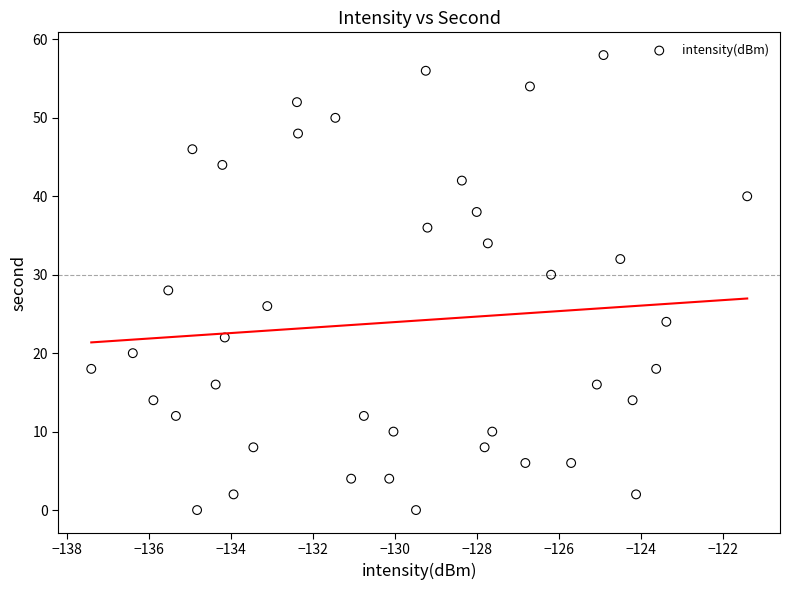

What is the range of Y values (max minus min)?

58